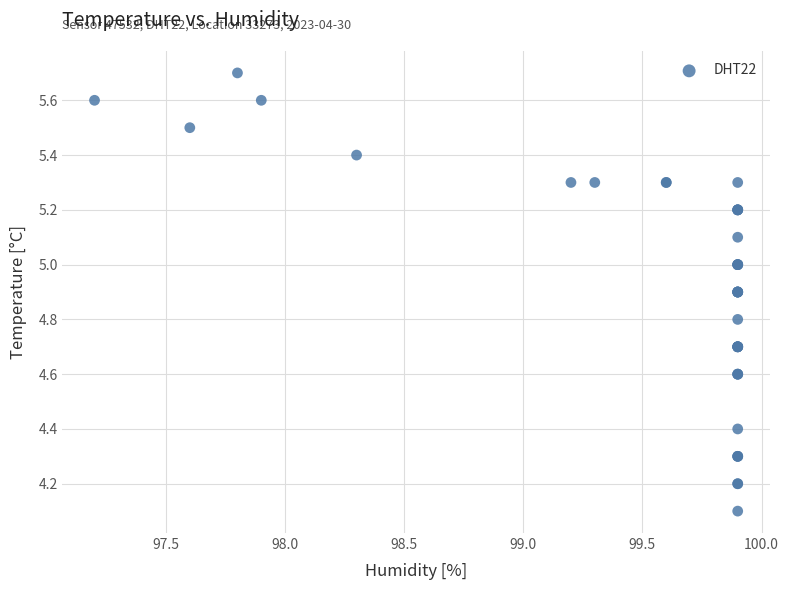

What Y value in the scatter plot is closest to 4?

4.1